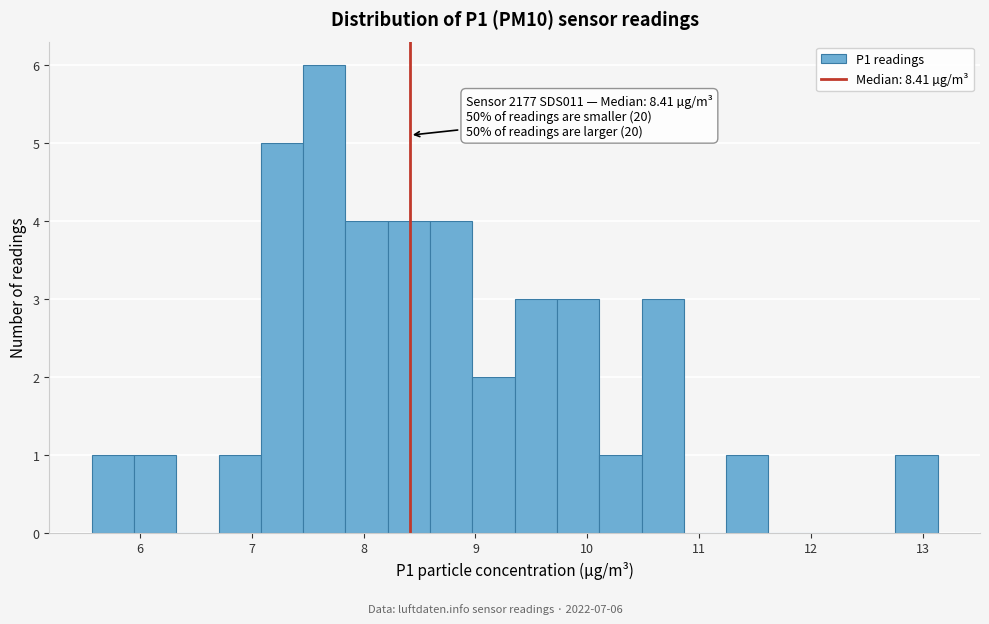

Read against the x-axis, roughly where is the centre of the tallest bar?

7.6